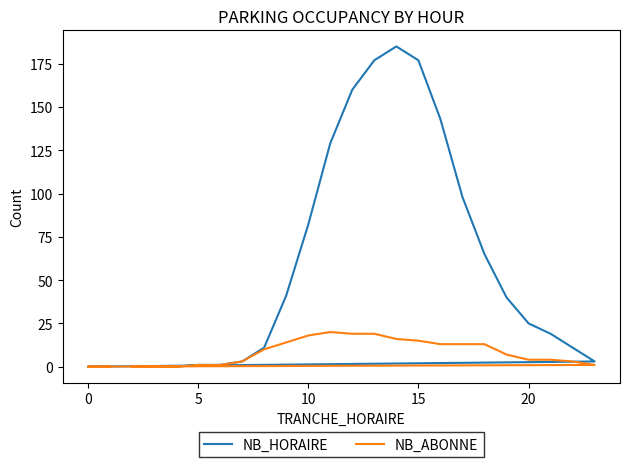

Which series has the largest total across all categories?

NB_HORAIRE